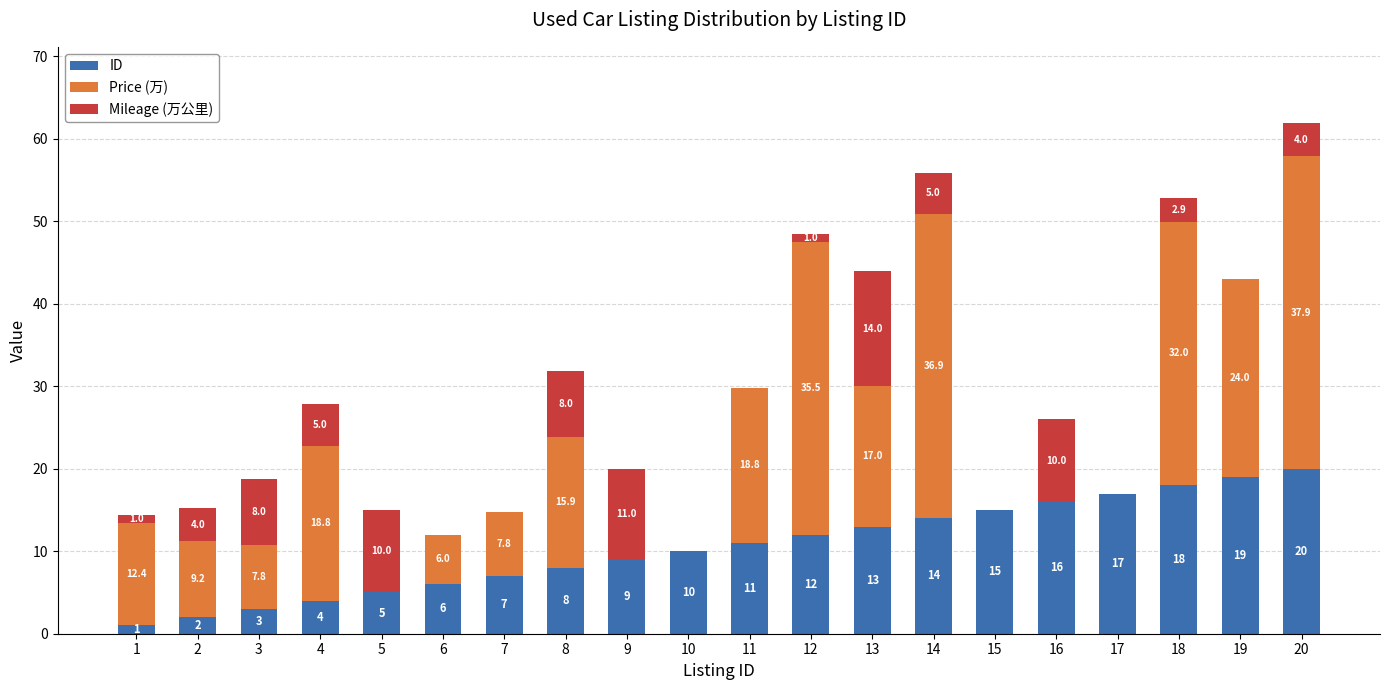

Is it true that ID equals 19.0 at 19?

True